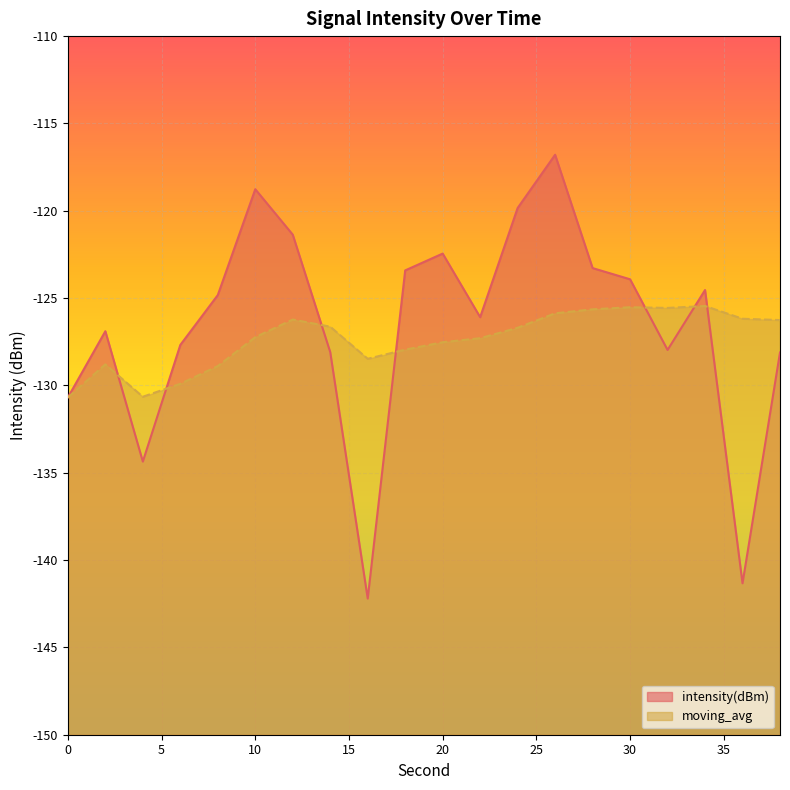

What is the total value across all series at 34?

-250.0